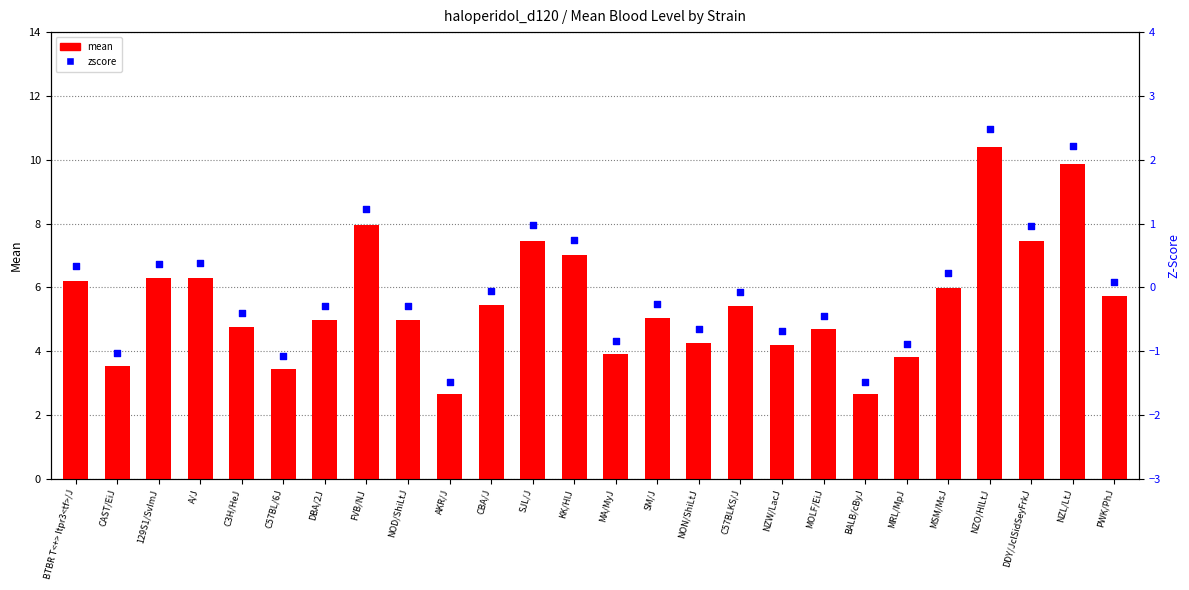

Which series reaches the maximum Y coordinate?

mean